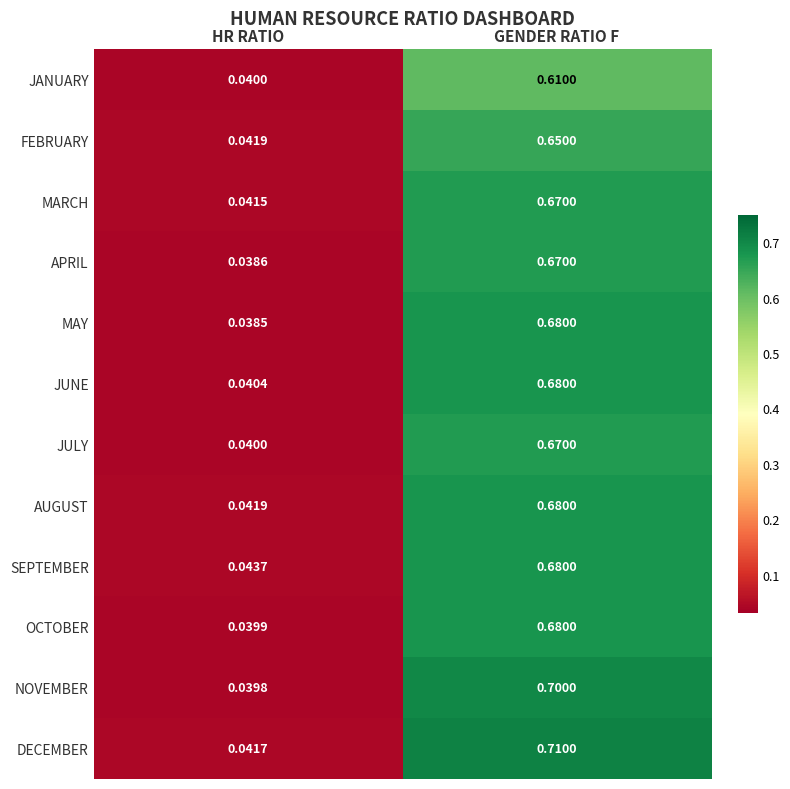

At which label is FEBRUARY closest to 0?

HR RATIO